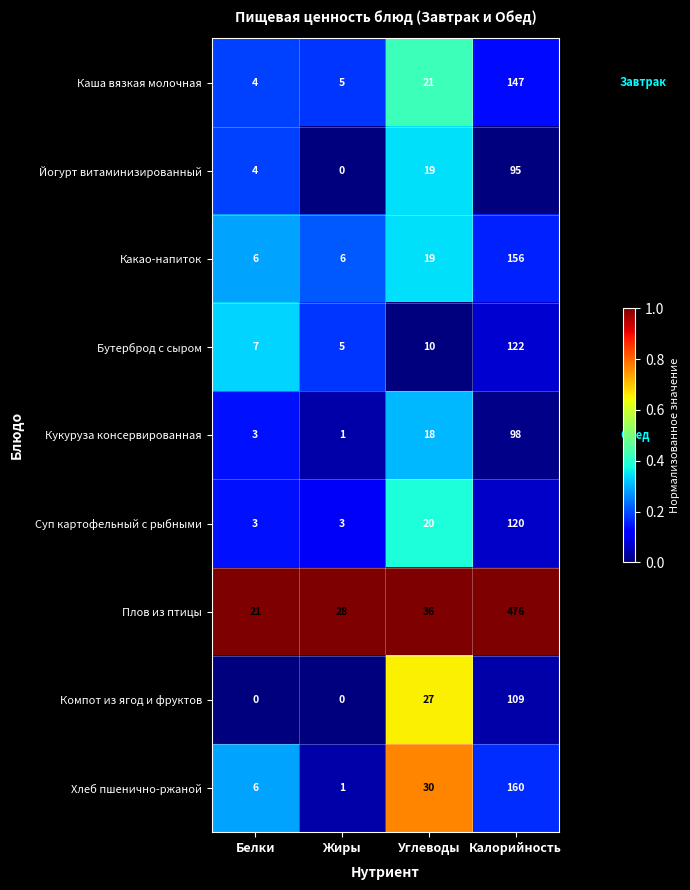

Is it true that Суп картофельный с рыбными equals 20 at Углеводы?

True